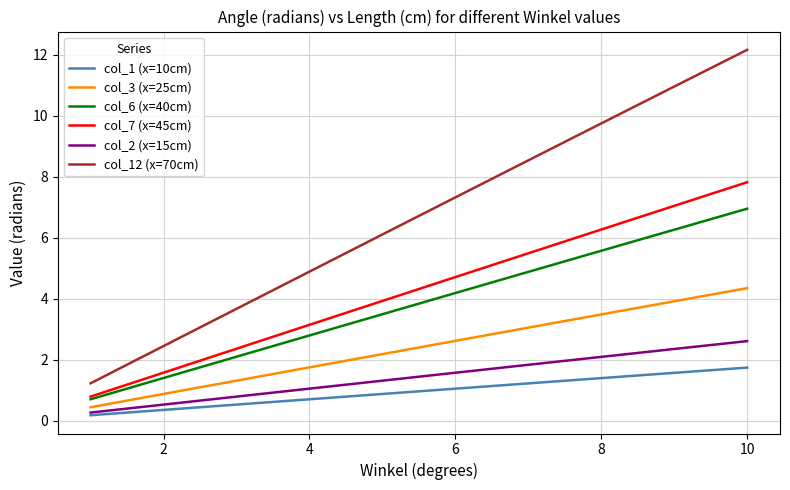

What is the maximum value shown in the chart?

12.2